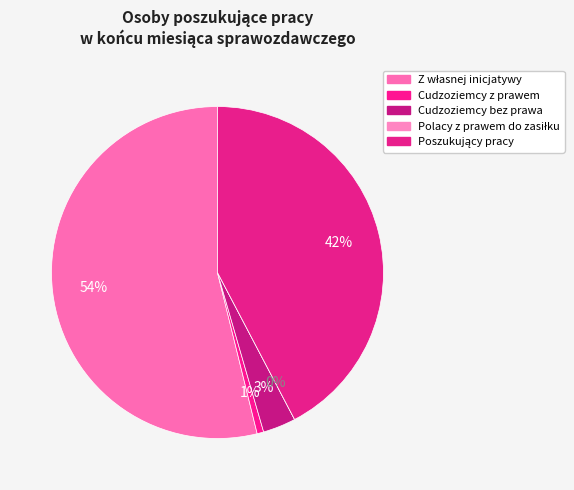

To the nearest percent, what percentage of the pie is Z własnej inicjatywy?

54%